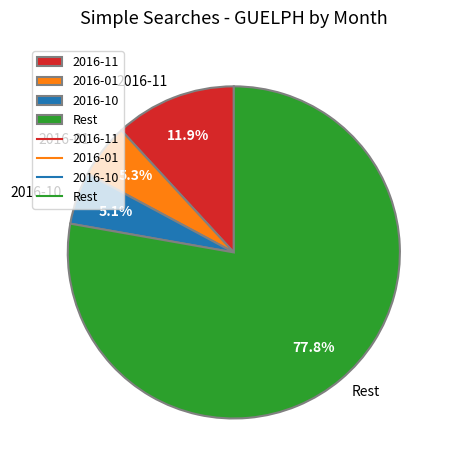

Count the number of slices in the pie.

4